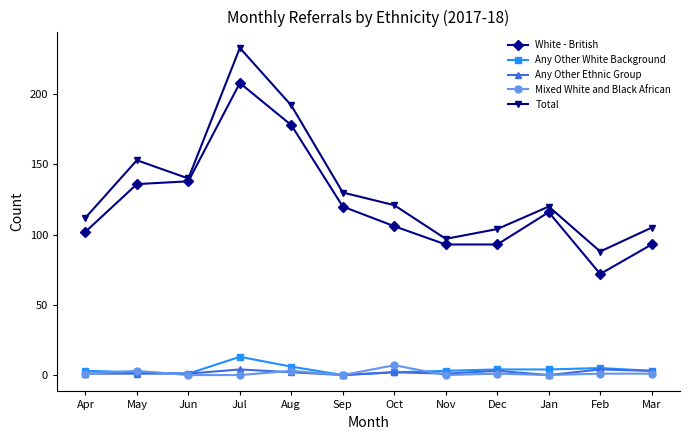

What is the difference between the highest and lowest values at Apr?

111